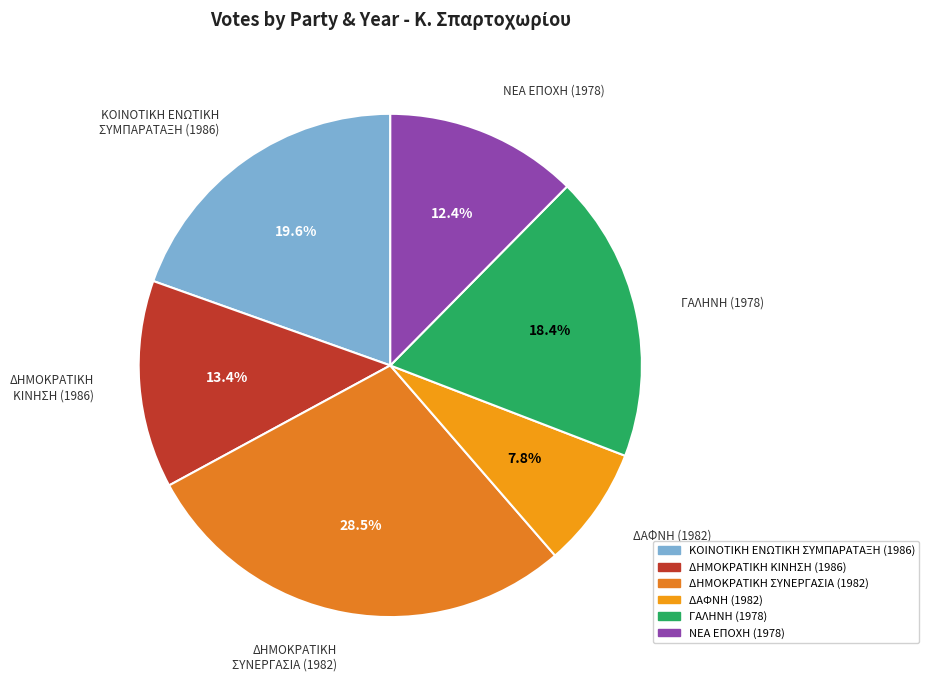

Which category has the smallest portion of the pie?

ΔΑΦΝΗ (1982)